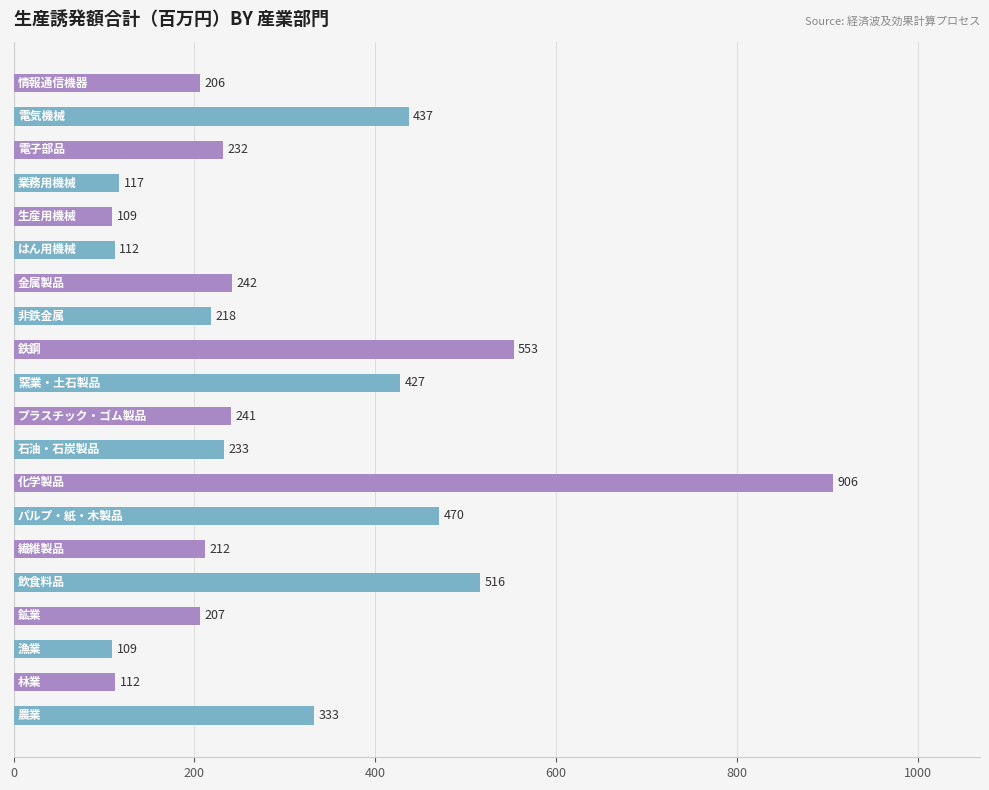

What is the average value?

299.6